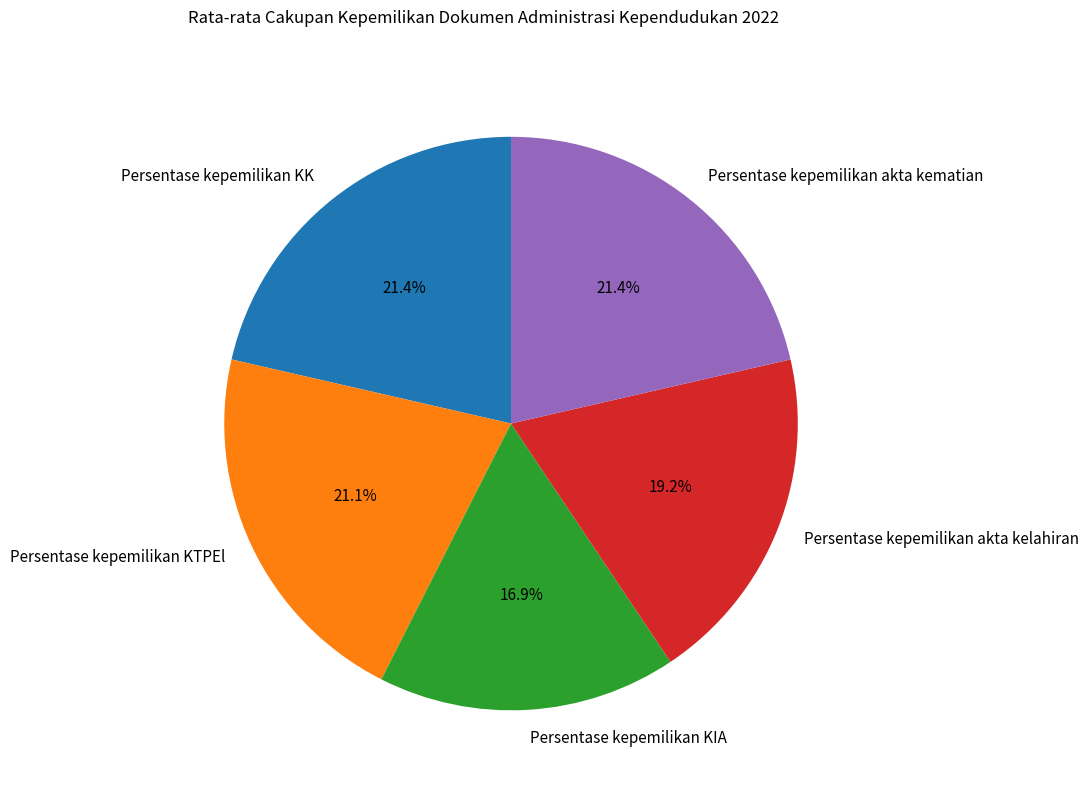

What is the total percentage of Persentase kepemilikan KTPEl and Persentase kepemilikan akta kelahiran?

40.3%